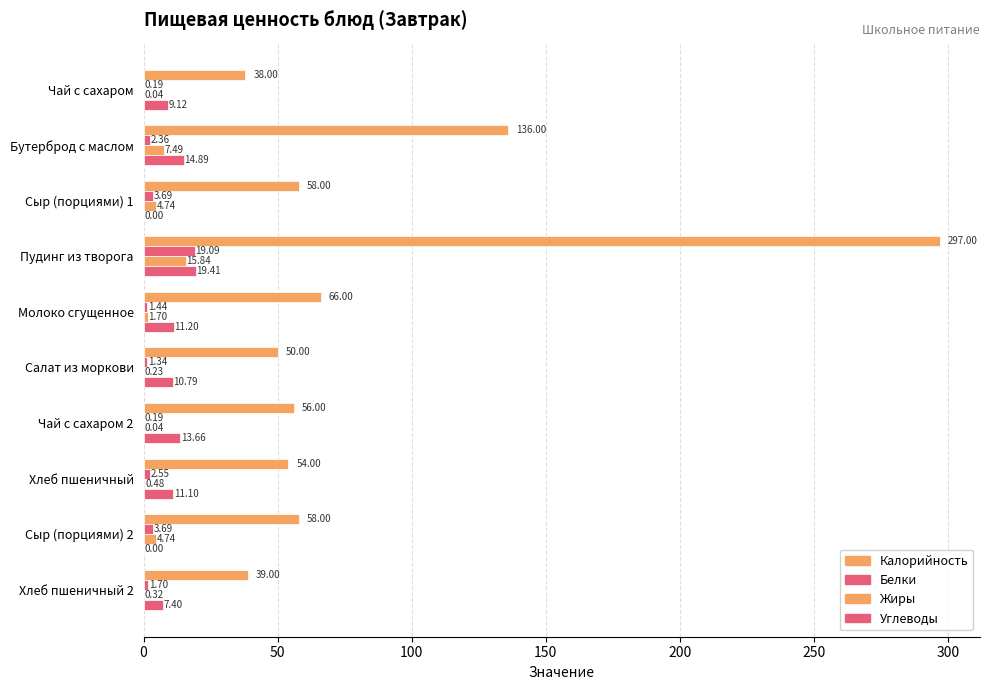

Count the number of categories in the chart.

10